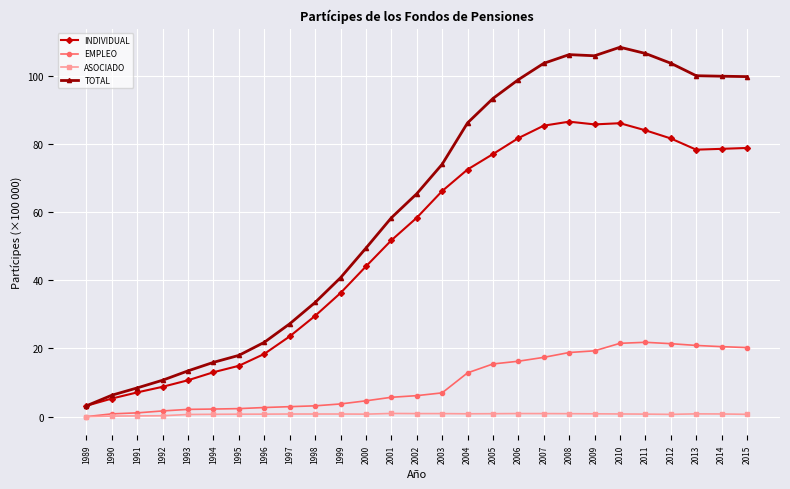

Which series has the largest range (max minus min)?

TOTAL